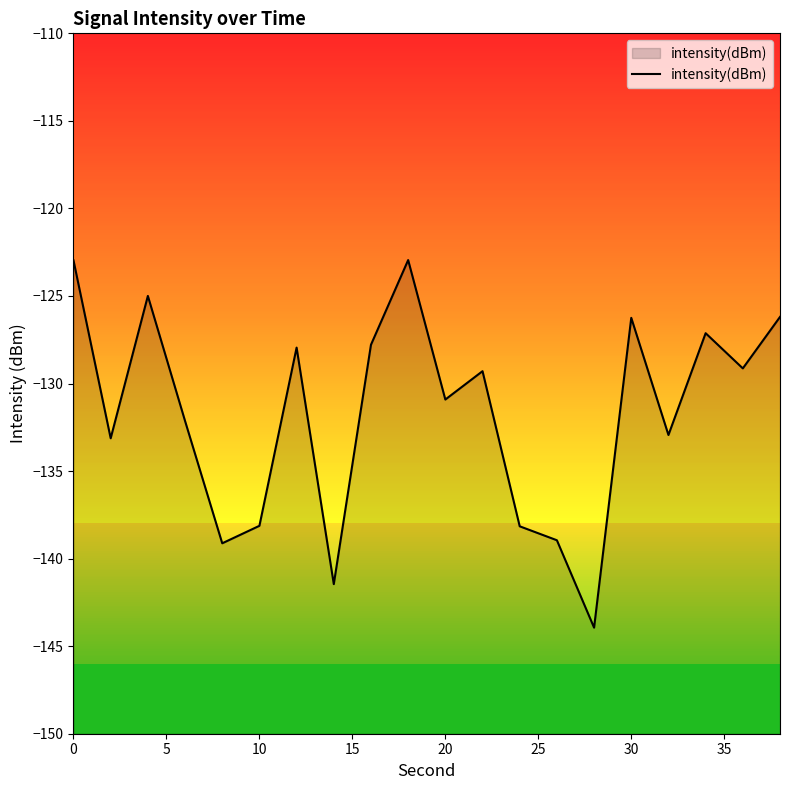

How many distinct data groups are displayed?

1